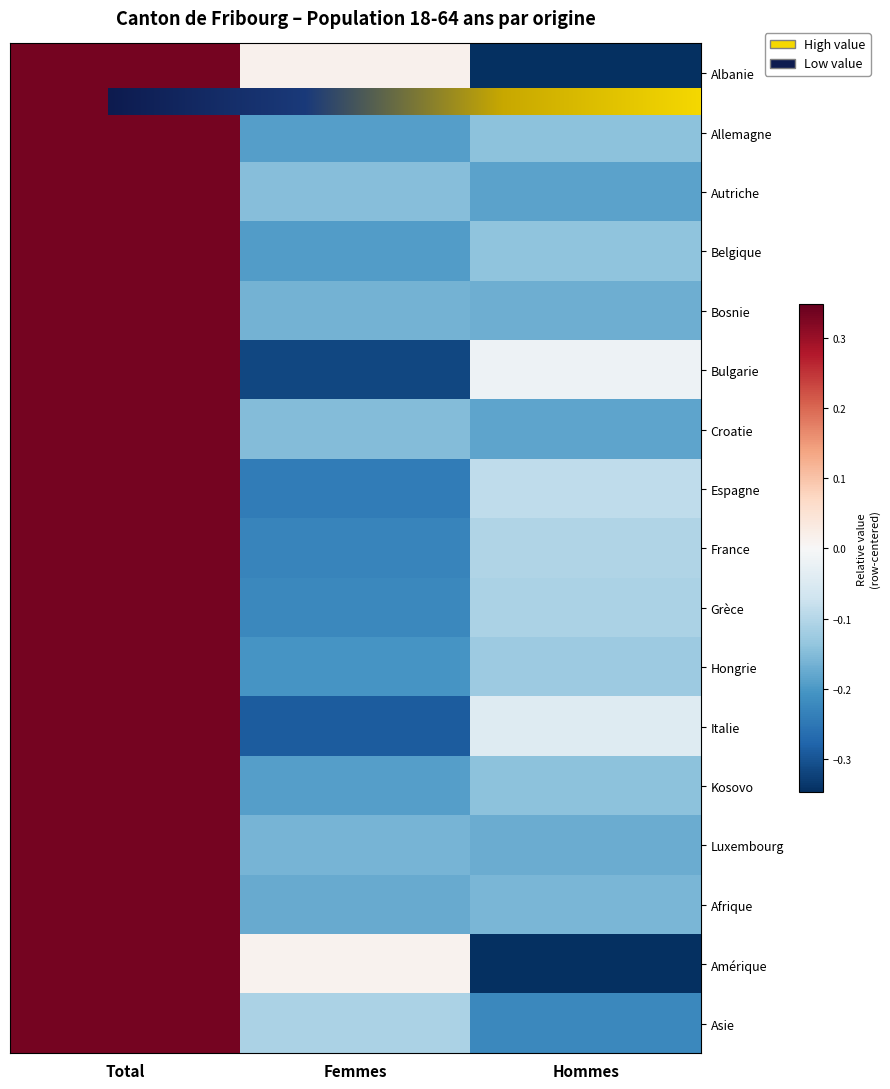

At which category does the chart reach its peak across all series?

Total